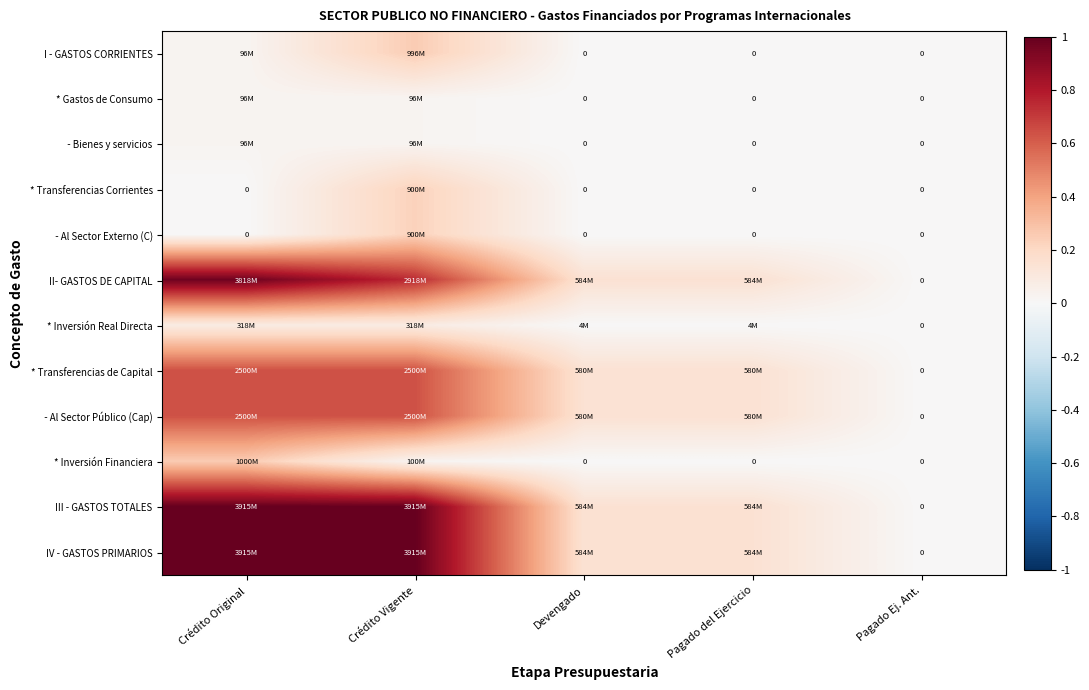

Which category has the lowest value in the * Transferencias Corrientes series?

Crédito Original